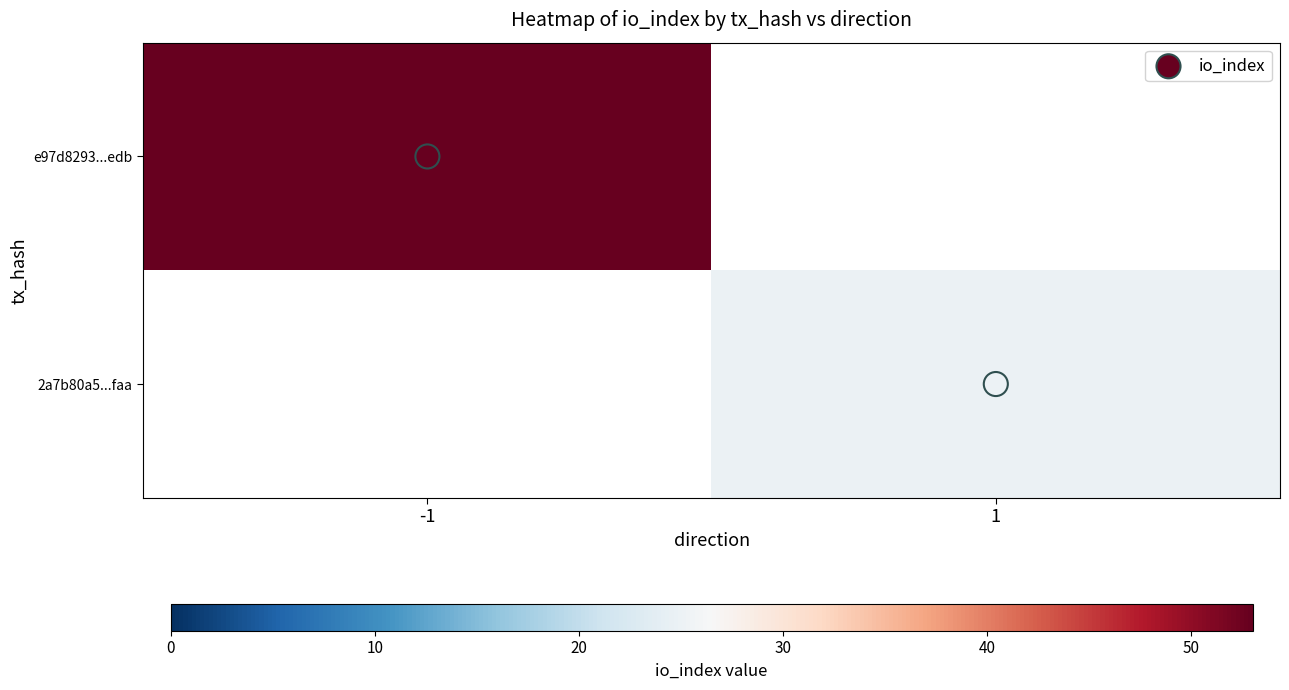

How many positive values does the e97d8293...edb series have?

1